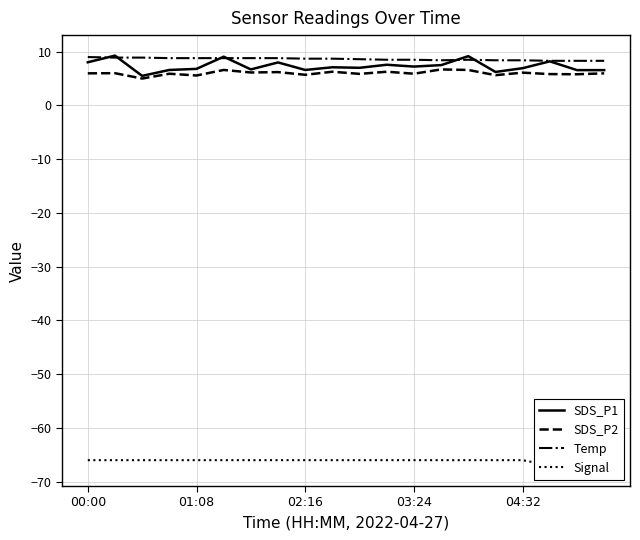

How many lines are shown in the chart?

4